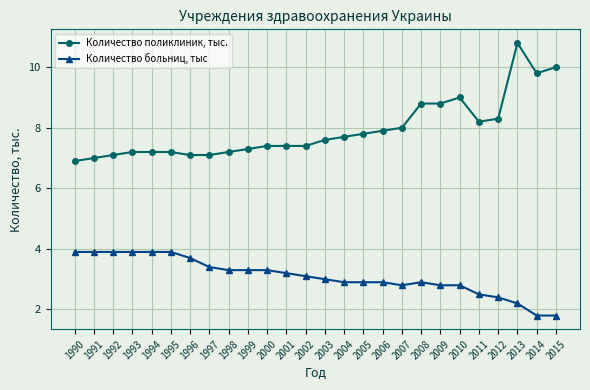

Is it true that Количество поликлиник, тыс. equals 2.4 at 1998?

False